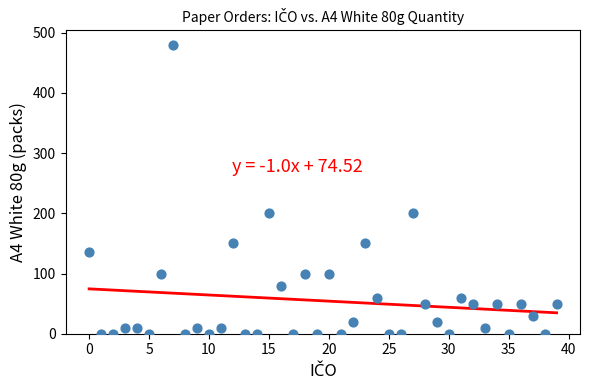

What is the range of Y values (max minus min)?

480